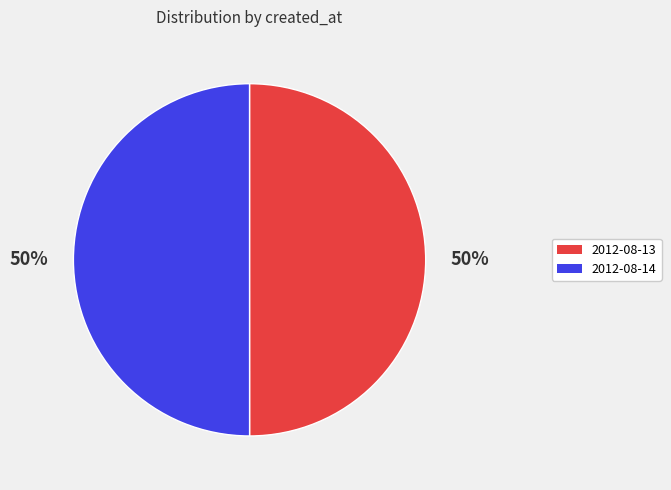

Count the number of slices in the pie.

2